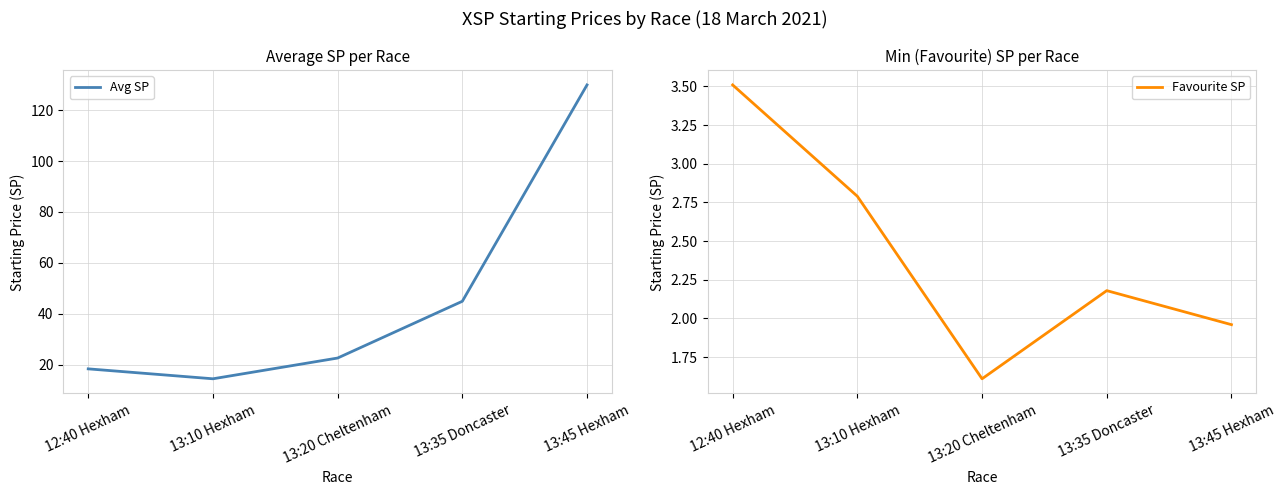

Which label corresponds to the largest value in the chart?

13:45 Hexham